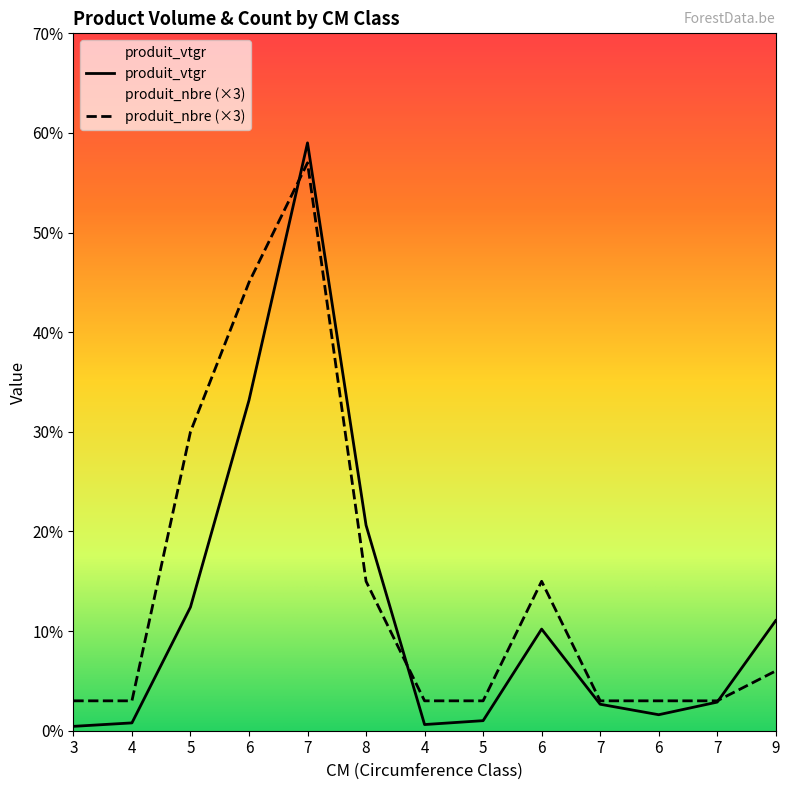

Rank the series by their average value, from lowest to highest.

produit_vtgr, produit_nbre (×3)